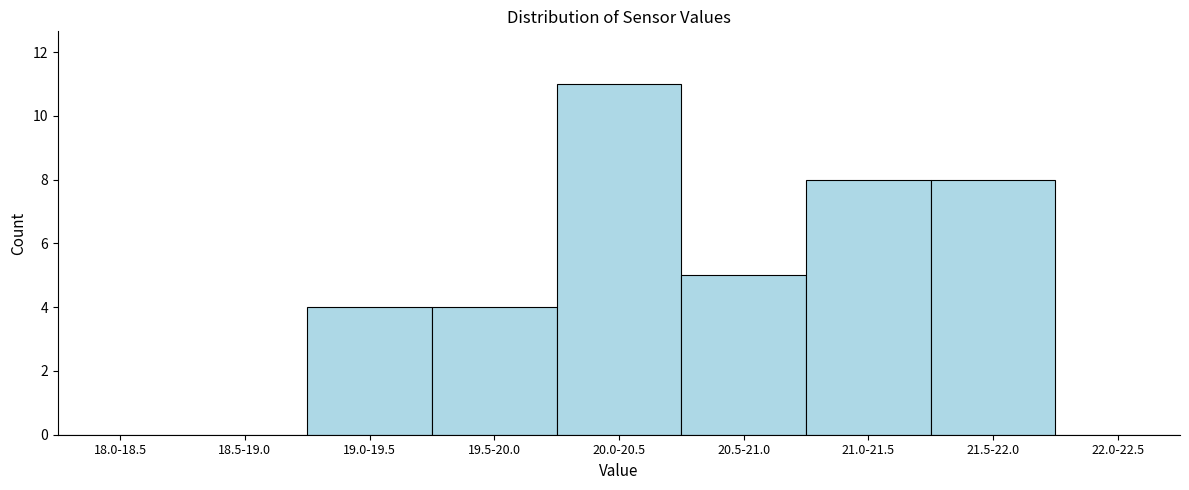

Reading left to right, transcribe all the data shown in this chart.

18.0-18.5=0	18.5-19.0=0	19.0-19.5=4	19.5-20.0=4	20.0-20.5=11	20.5-21.0=5	21.0-21.5=8	21.5-22.0=8	22.0-22.5=0